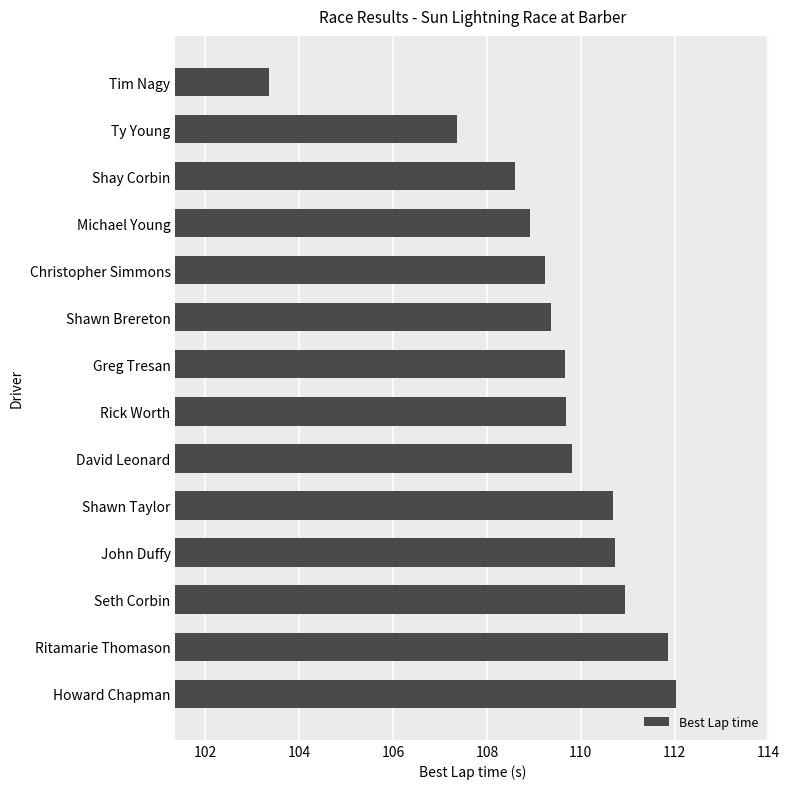

How many series are shown in this chart?

1